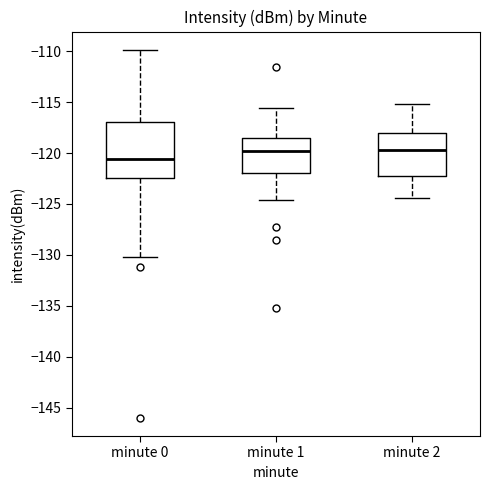

Reading left to right, read every box against the y-axis: the position of its median line, the range the box covers, and the ends of its whiskers. The values are not printed on the chart, so give them approximately, as read against the axis.

minute 0: median -120.5, box -122.5 to -117.0, whiskers -130.0 to -110.0
minute 1: median -120.0, box -122.0 to -118.5, whiskers -124.5 to -115.5
minute 2: median -119.5, box -122.5 to -118.0, whiskers -124.5 to -115.0